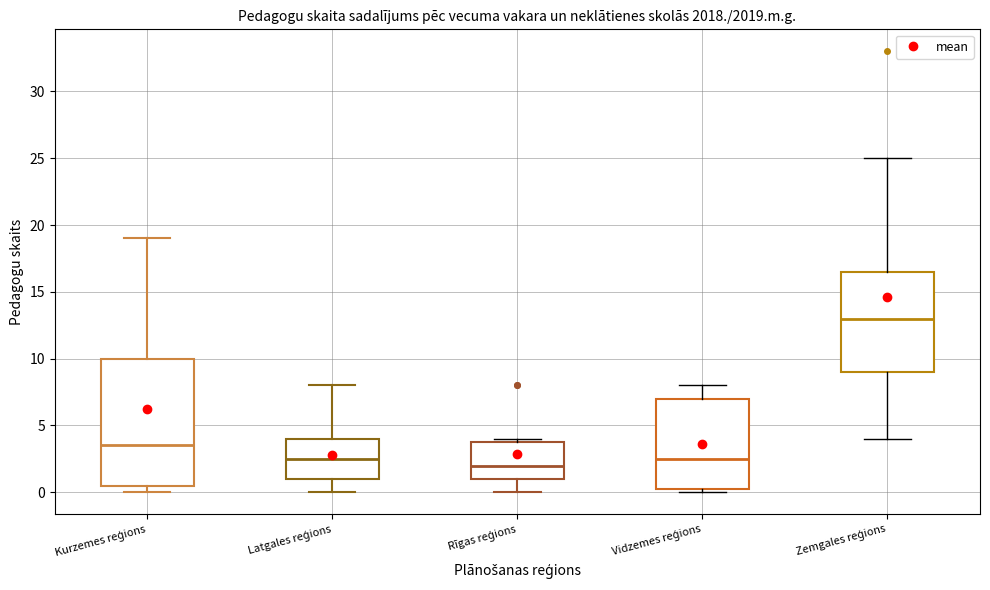

Comparing the boxes themselves (not the whiskers), which one is the tallest?

Kurzemes reģions